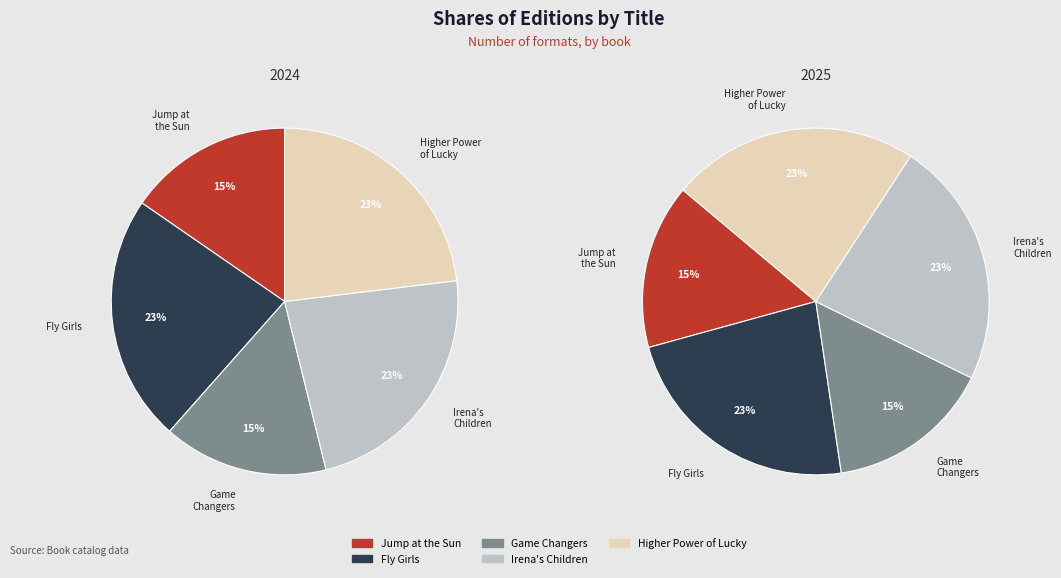

What is the ratio of the value at Game Changers to the value at Higher Power of Lucky?

0.7